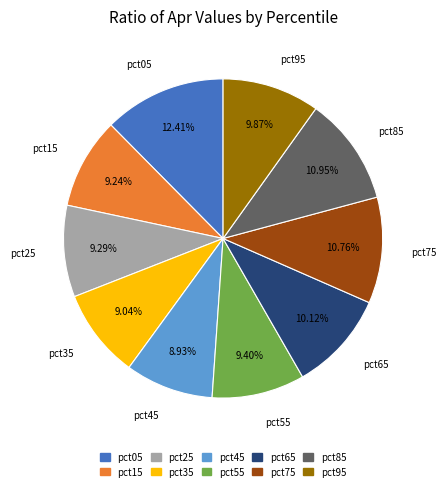

True or false: pct85 accounts for 22% of the total.

False